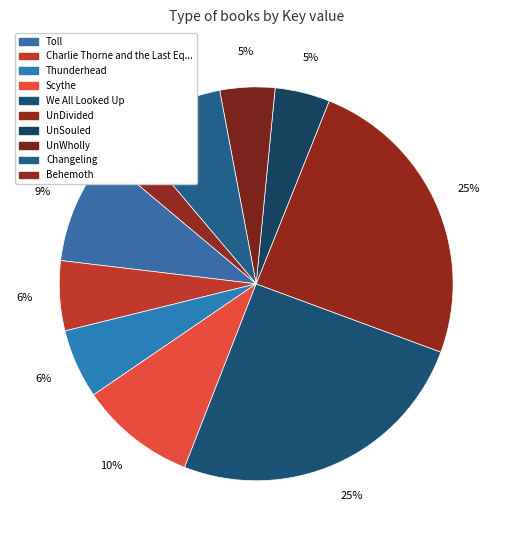

To the nearest percent, what is the difference between the largest and smallest slice percentages?

23%